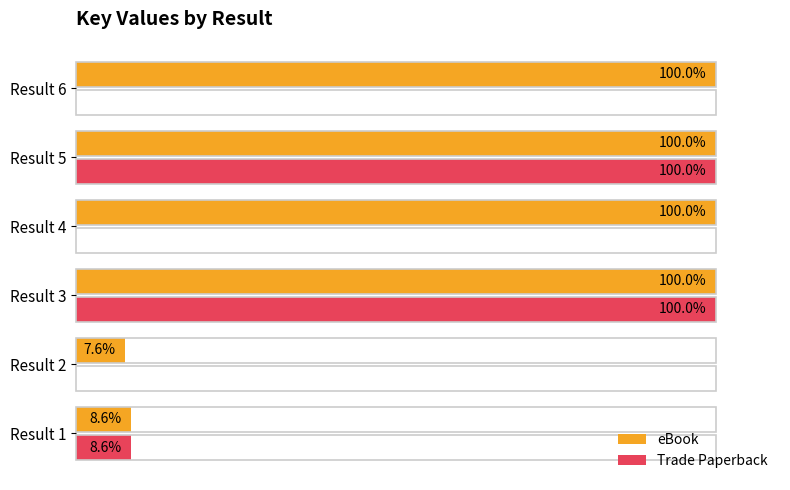

Which series changed the most between Result 3 and Result 6?

Trade Paperback